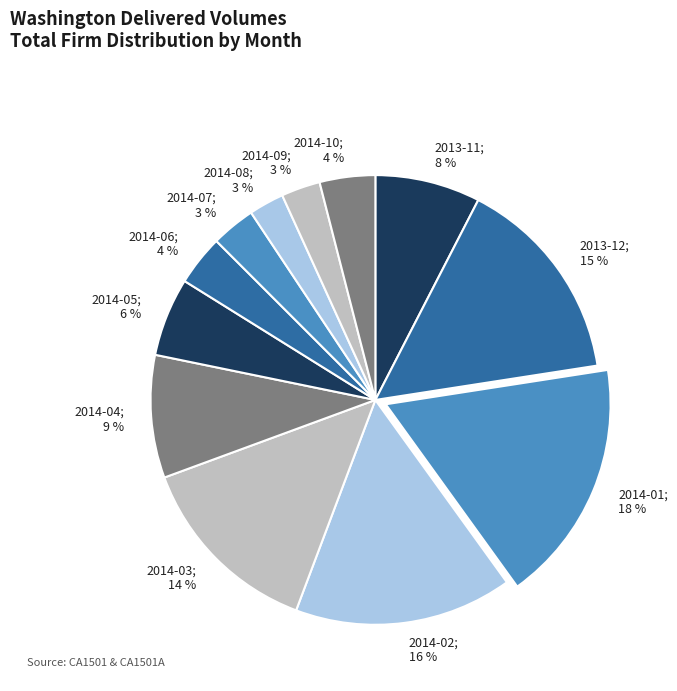

Is there a majority slice in this chart?

No